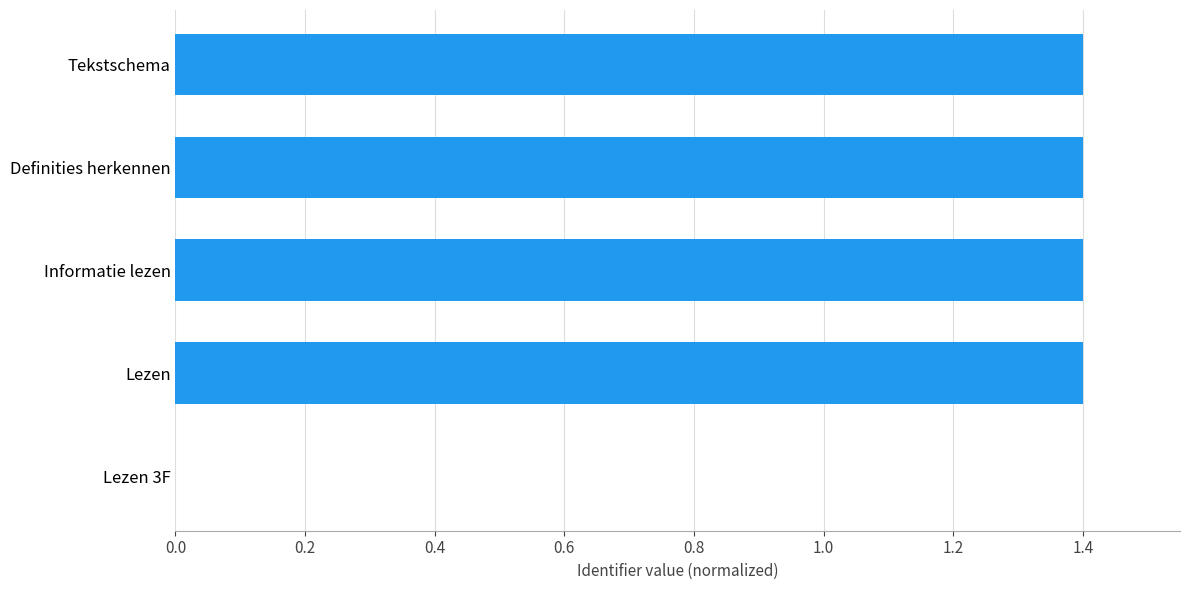

Which has a higher value, Lezen 3F or Lezen?

Lezen